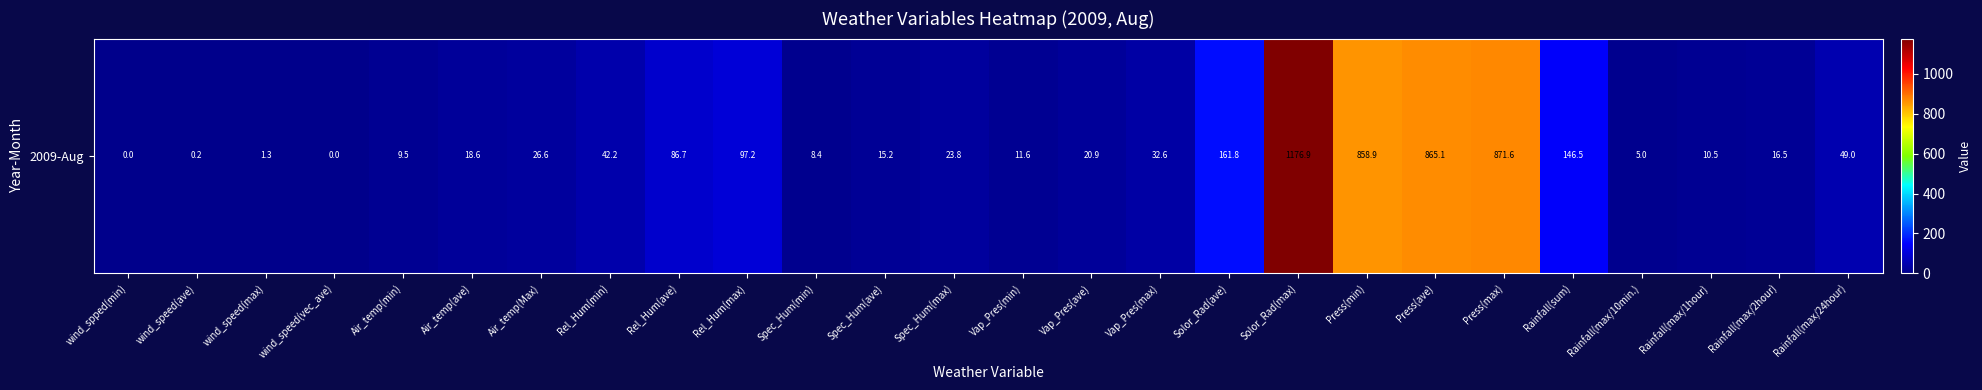

Which has a higher value, Solor_Rad(max) or Rainfall(max/2hour)?

Solor_Rad(max)